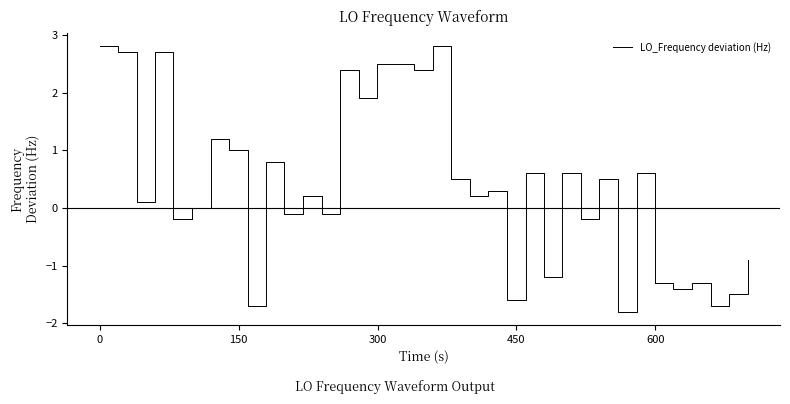

What is the greatest value displayed?

2.8